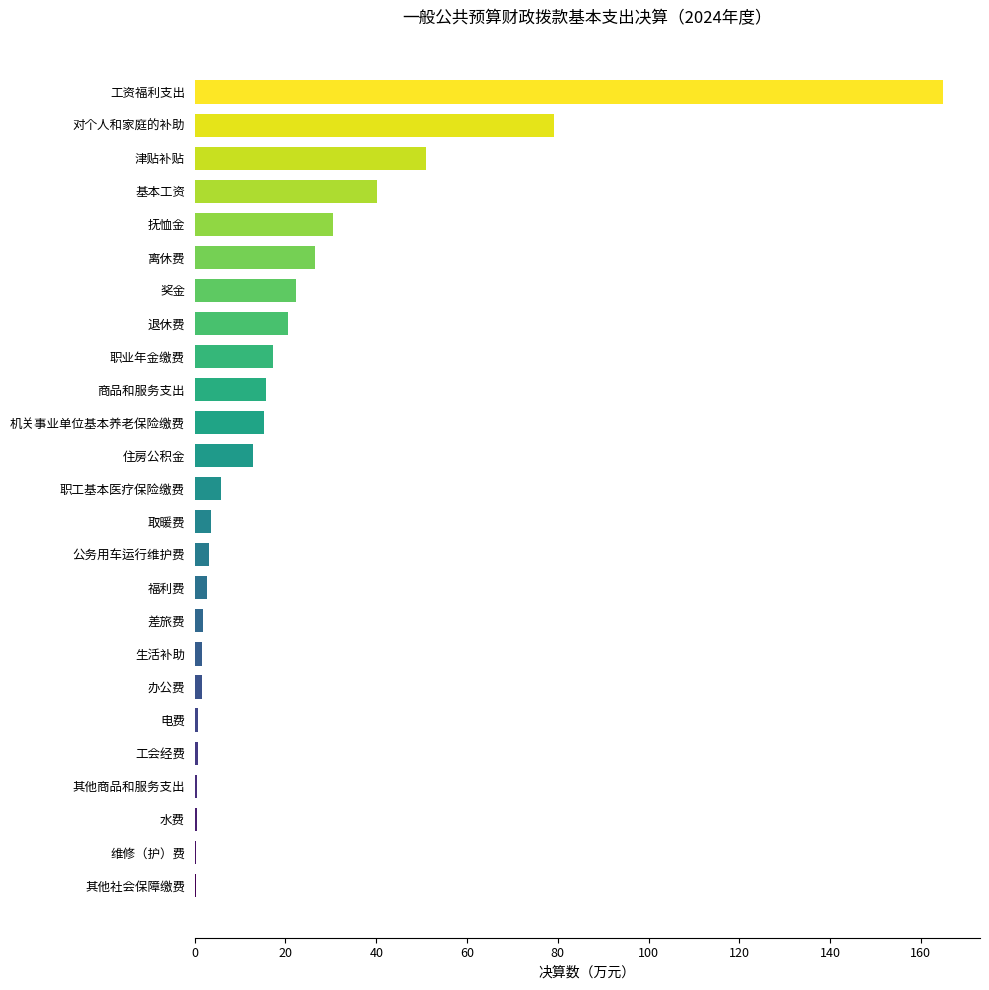

Which label corresponds to the largest value in the chart?

工资福利支出